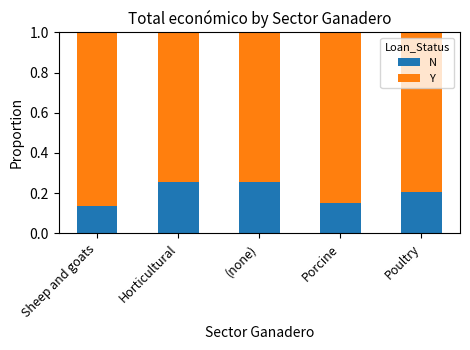

What is the sum of all N values?

1.0